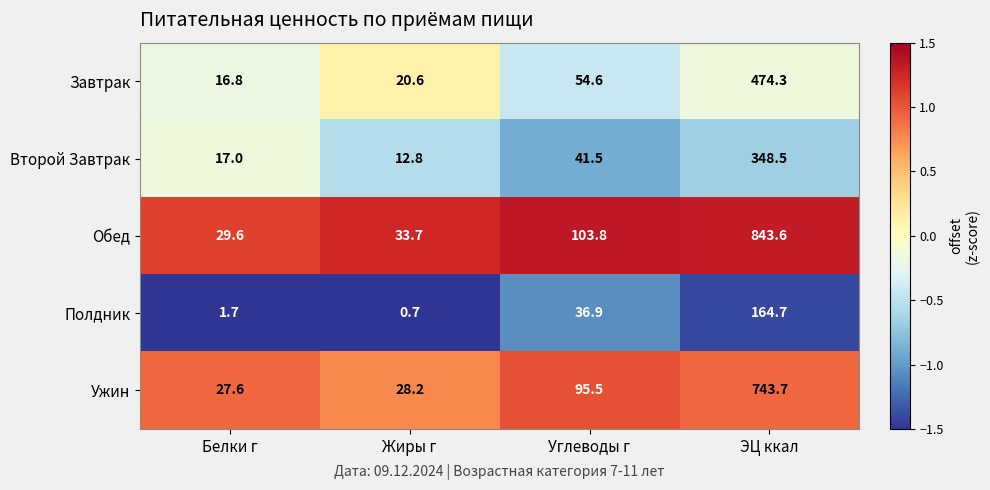

True or false: Завтрак has a value of 630.9 at ЭЦ ккал.

False